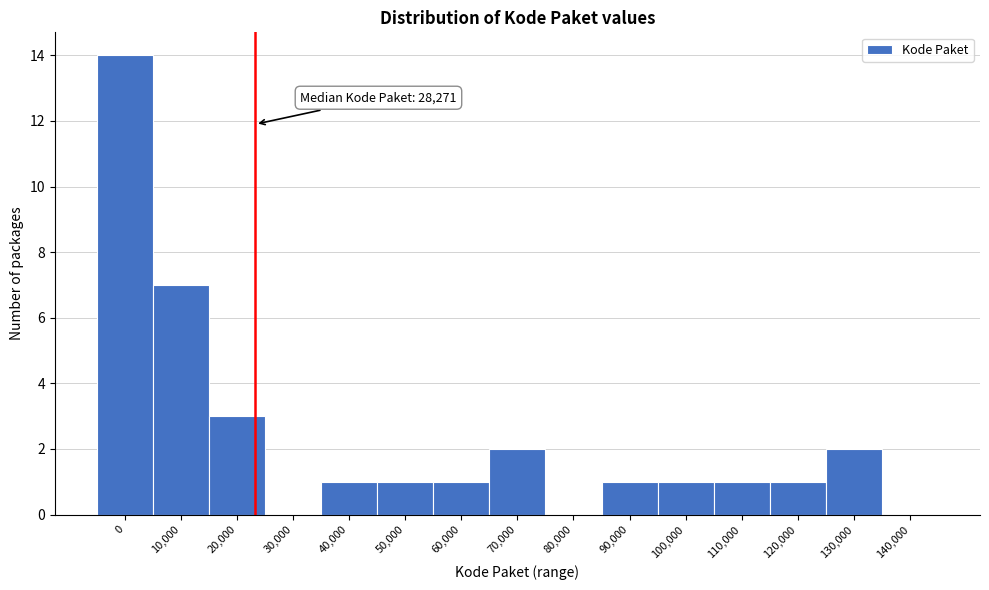

Reading right to left, extract all data points from this chart.

140,000=0	130,000=2	120,000=1	110,000=1	100,000=1	90,000=1	80,000=0	70,000=2	60,000=1	50,000=1	40,000=1	30,000=0	20,000=3	10,000=7	0=14